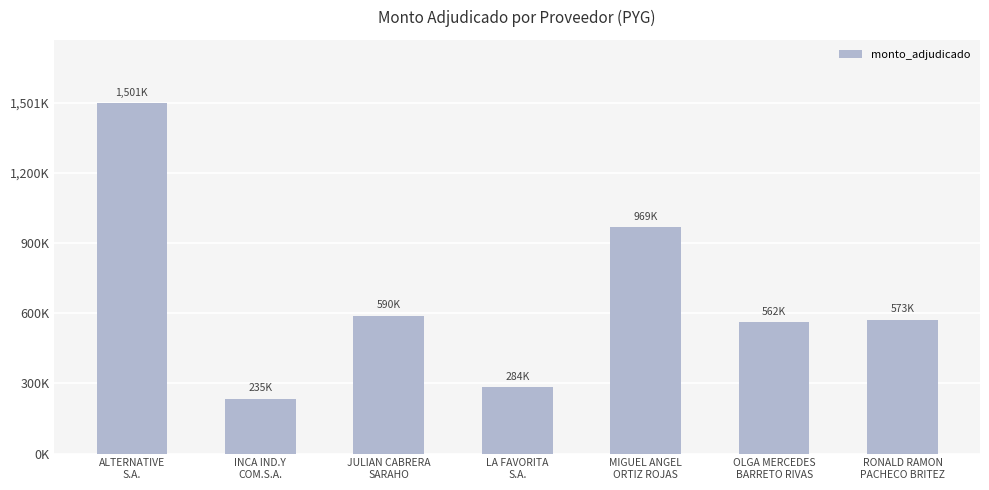

At which category does the chart reach its minimum across all series?

INCA IND.Y
COM.S.A.